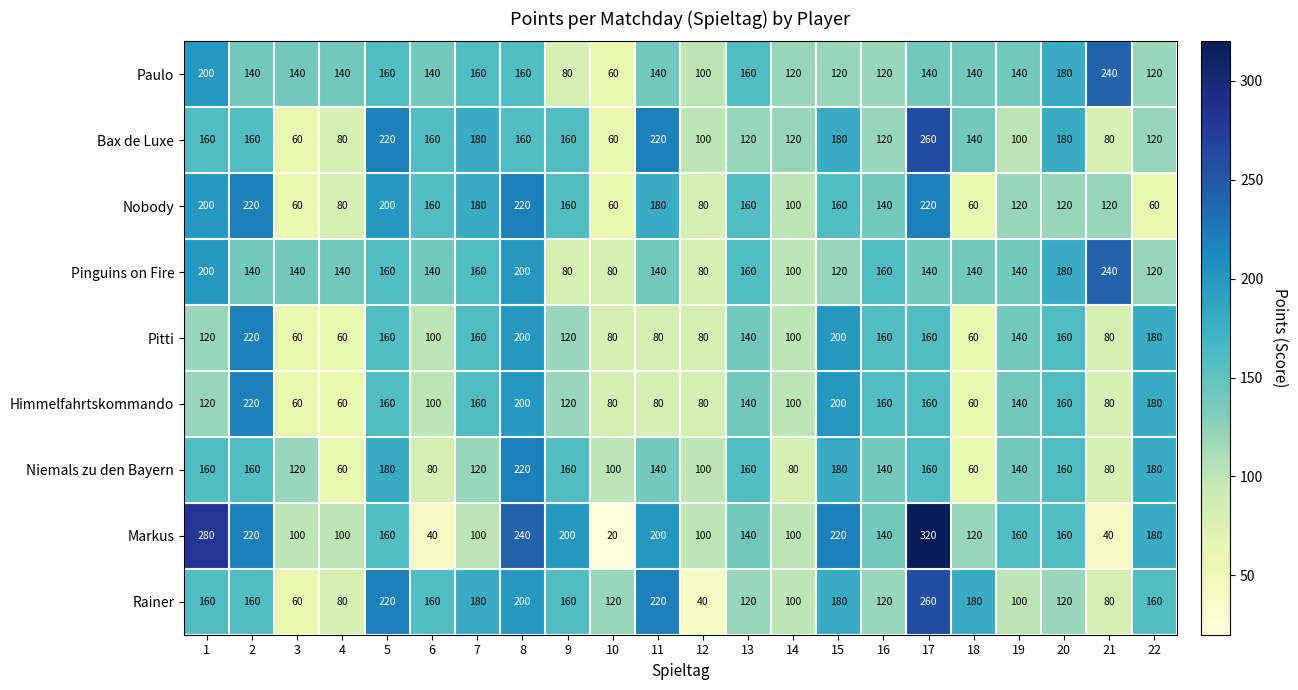

How many data points does each series have?

22